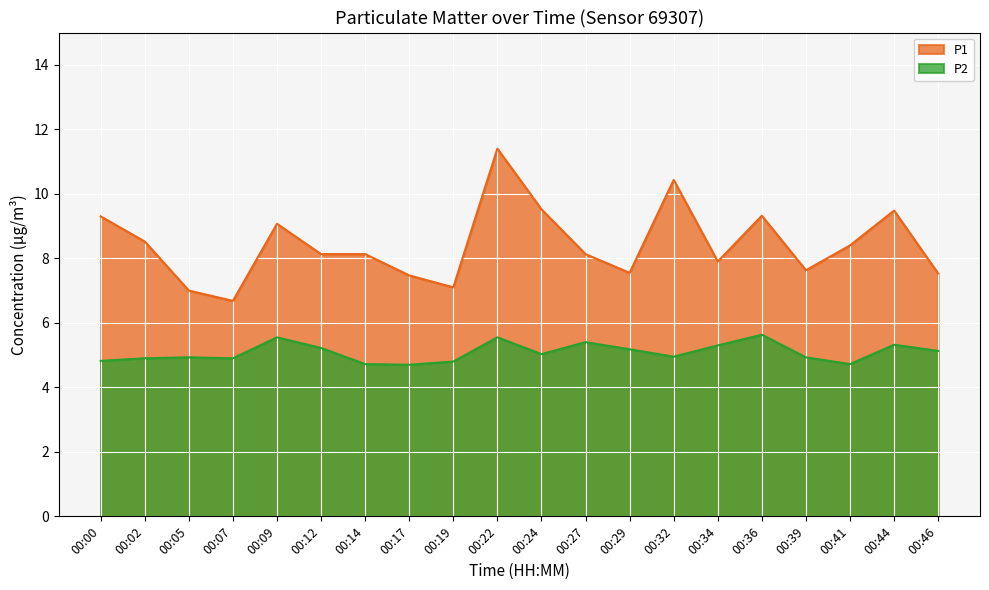

What is the highest value of the P2 series?

5.6